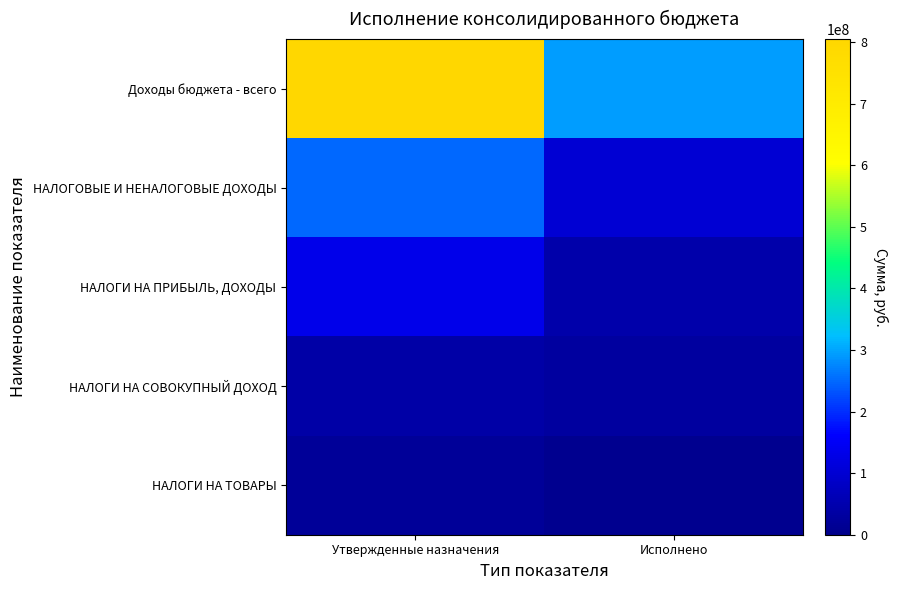

Which series has the widest spread of values?

Доходы бюджета - всего